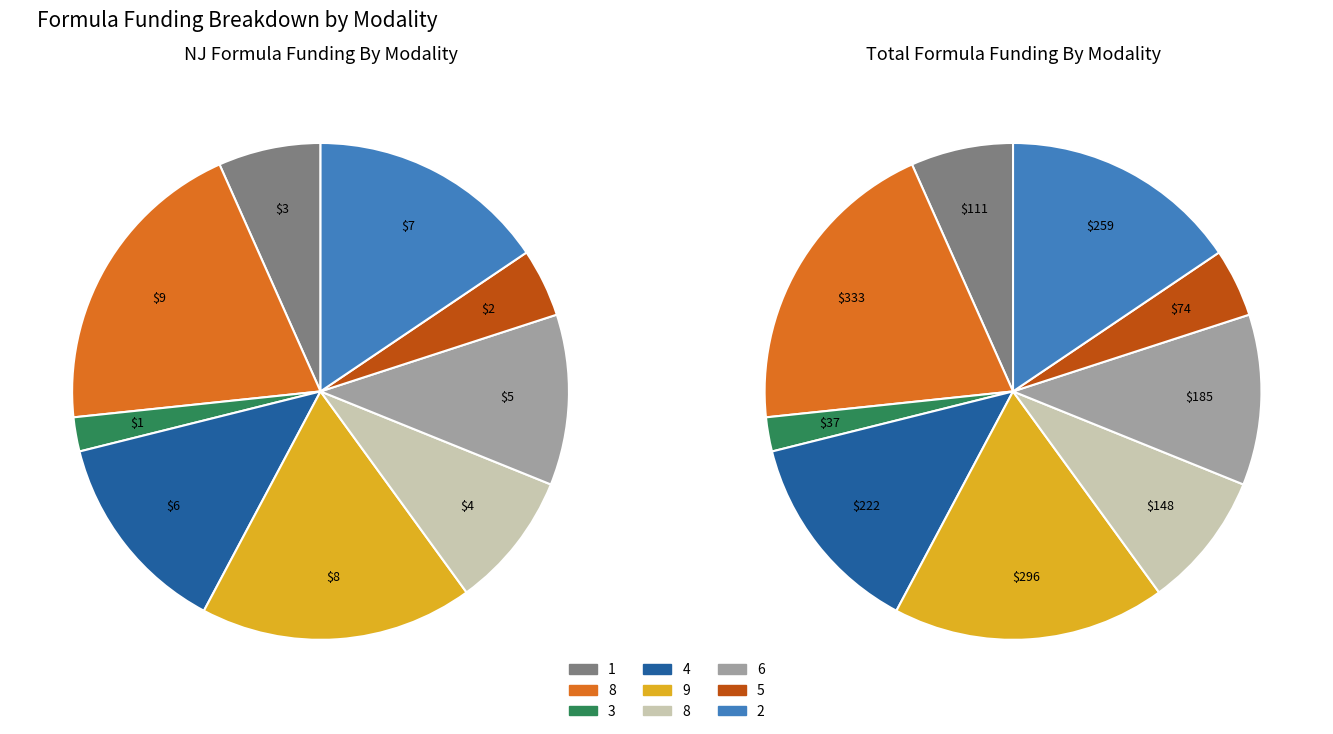

Which slice is the smallest?

3